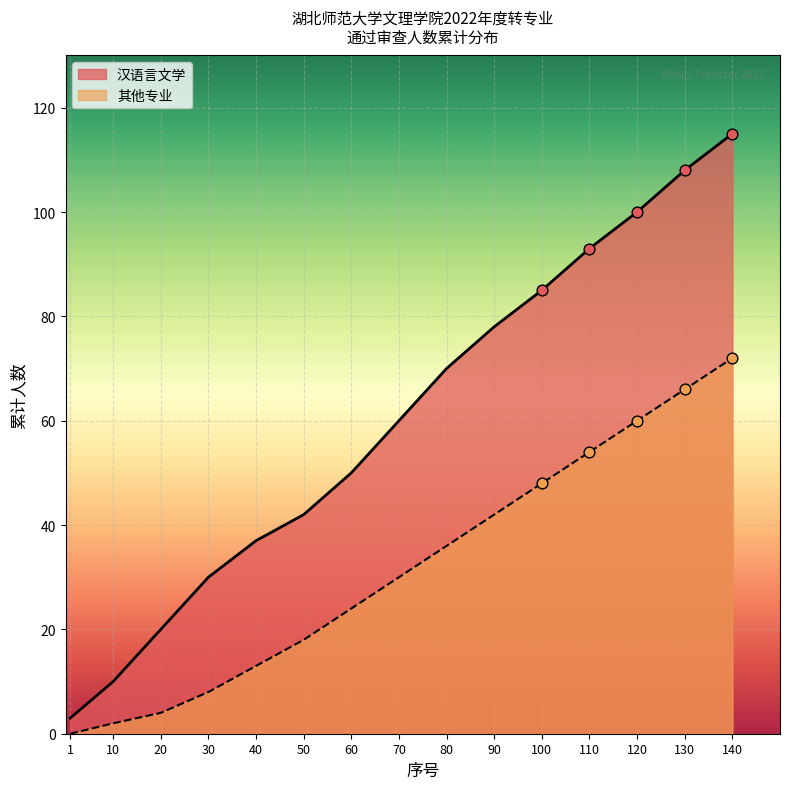

At how many categories does at least one series exceed 41?

10